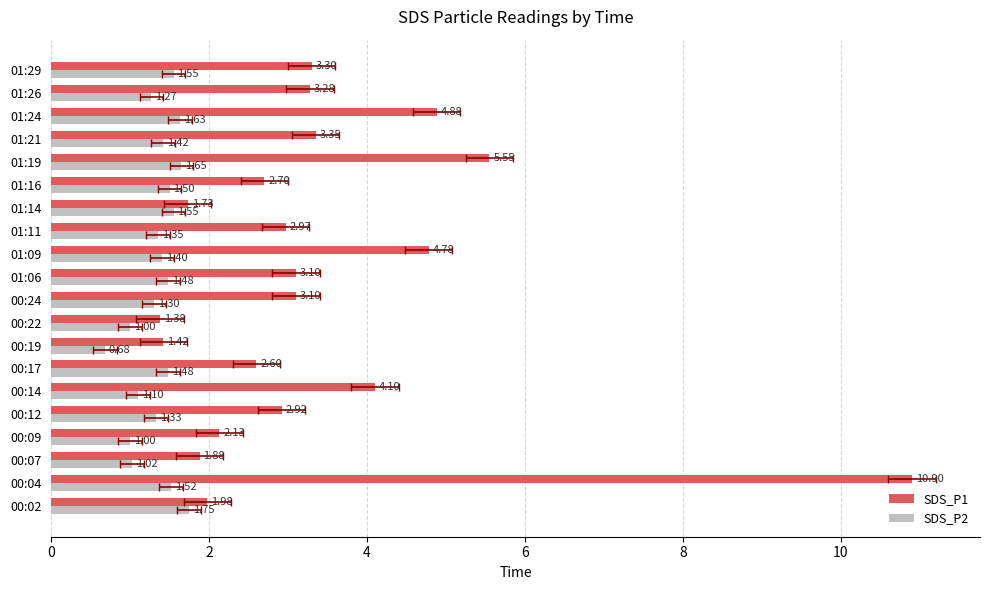

List the series in order of their peak value, lowest first.

SDS_P2, SDS_P1